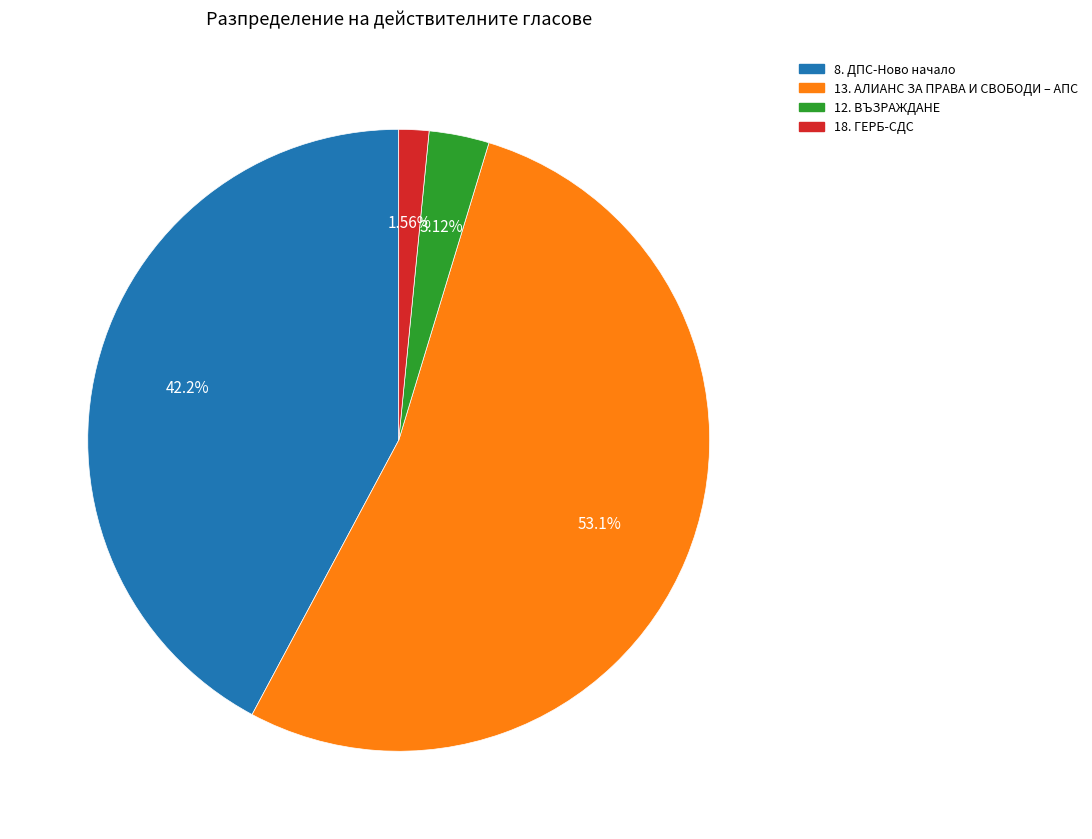

To the nearest percent, what portion does 12. ВЪЗРАЖДАНЕ represent?

3%